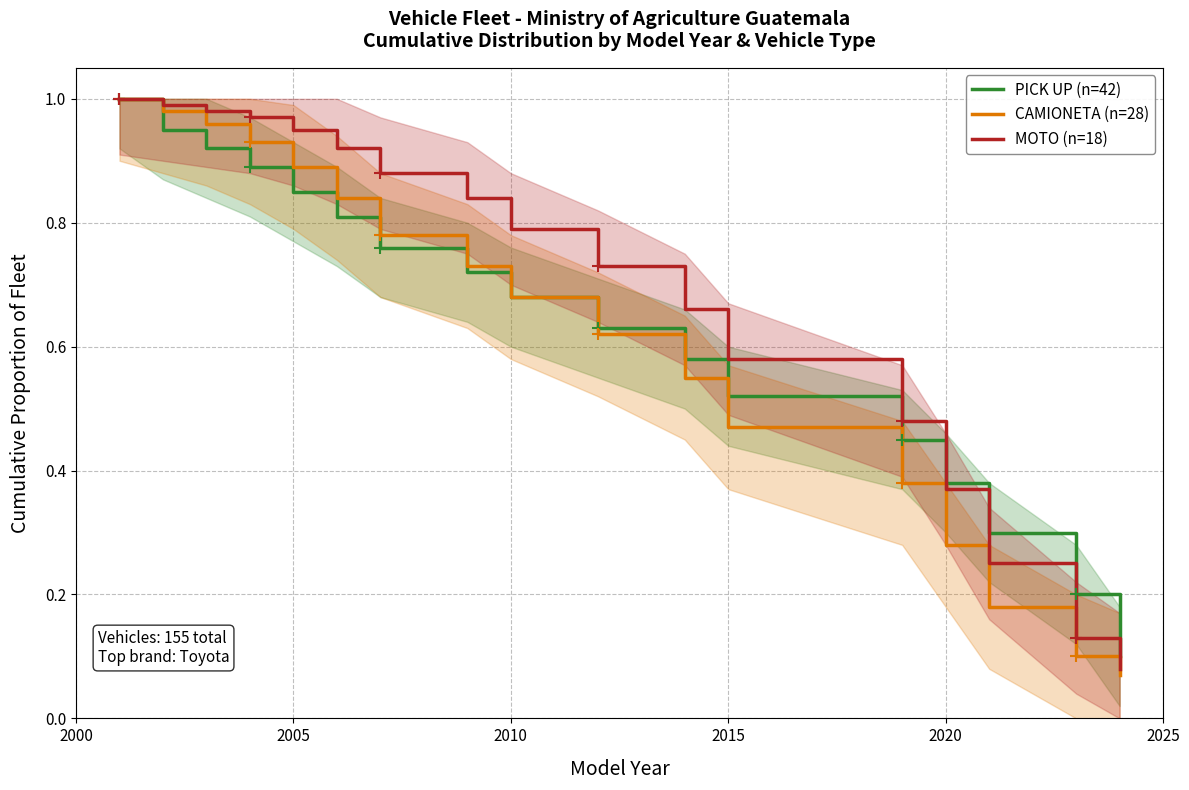

The MOTO (n=18) series shows 1.4 at 2010. True or false?

False